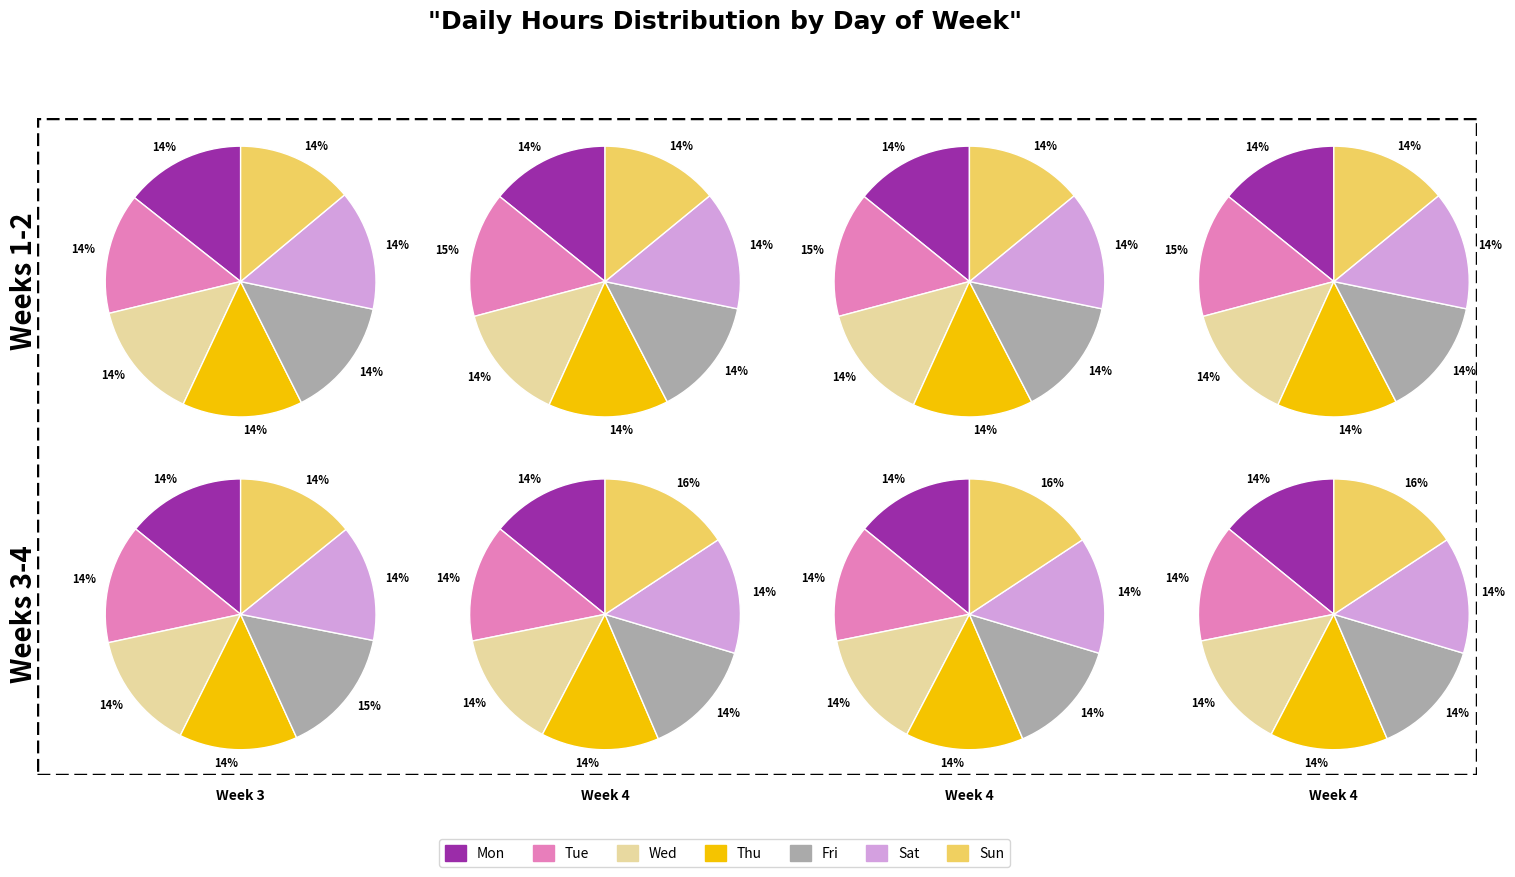

What percentage do Wed and Mon together represent?

28.6%